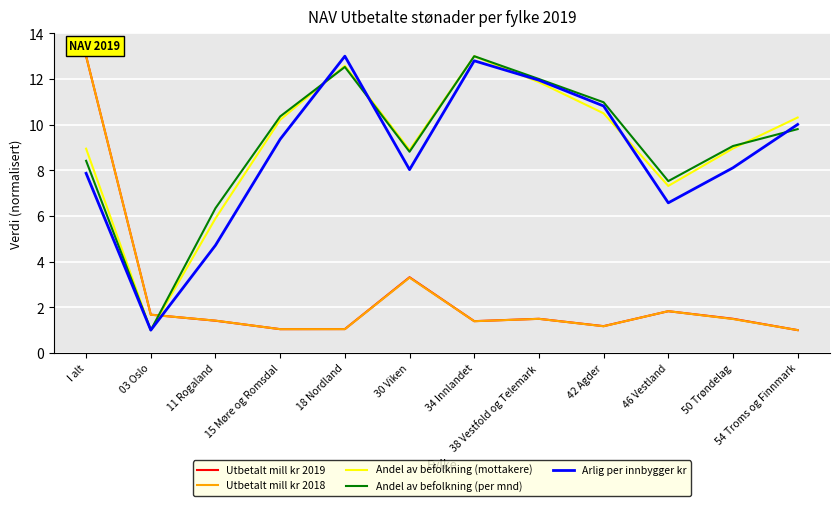

True or false: Andel av befolkning (per mnd) has more than 2 points higher than both neighbors.

False